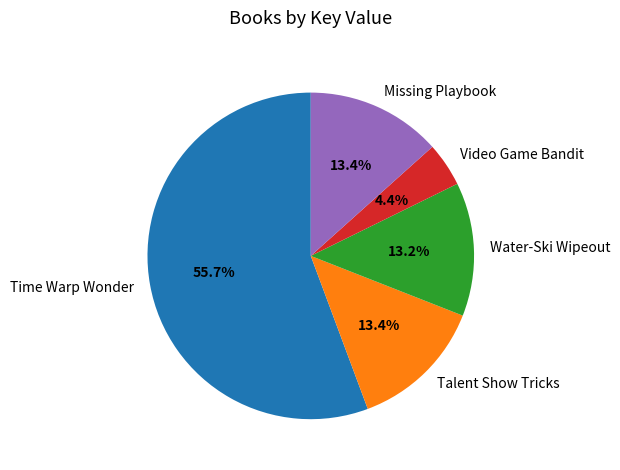

Is Time Warp Wonder the majority of the pie?

Yes